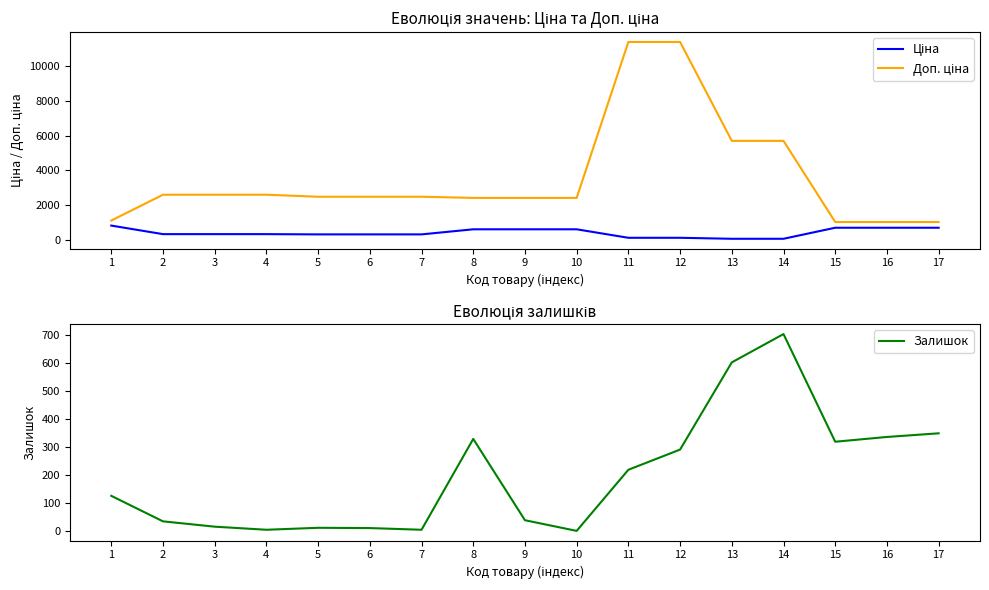

Reading left to right, transcribe all the data shown in this chart.

Ціна: 1=818.5	2=324.8	3=324.8	4=324.8	5=310.3	6=310.3	7=310.3	8=603.7	9=603.7	10=603.7	11=114.1	12=114.1	13=57.0	14=57.0	15=693.7	16=693.7	17=693.7
Доп. ціна: 1=1109.2	2=2598.3	3=2598.3	4=2598.3	5=2482.4	6=2482.4	7=2482.4	8=2414.8	9=2414.8	10=2414.8	11=11410.0	12=11410.0	13=5705.0	14=5705.0	15=1024.6	16=1024.6	17=1024.6
Залишок: 1=125.0	2=34.0	3=15.0	4=4.0	5=11.0	6=10.0	7=4.0	8=328.0	9=38.0	10=0.0	11=218.0	12=290.0	13=601.0	14=702.0	15=318.0	16=335.0	17=348.0